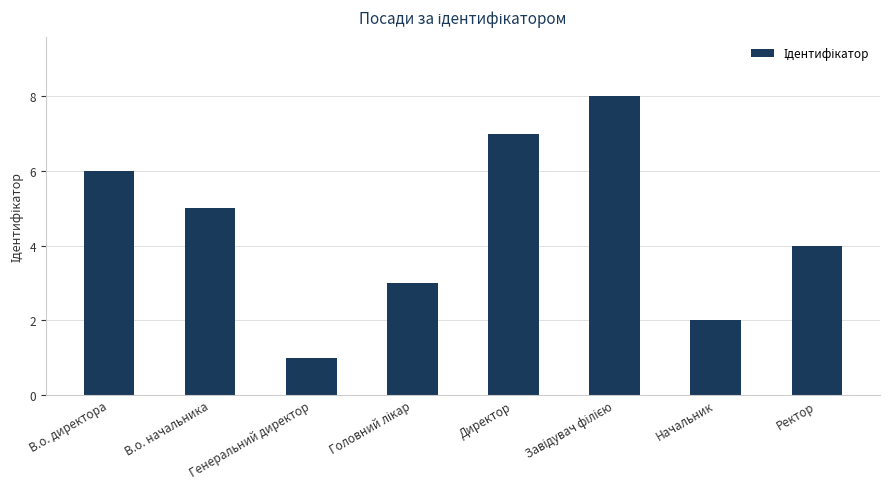

What is the greatest value displayed?

8